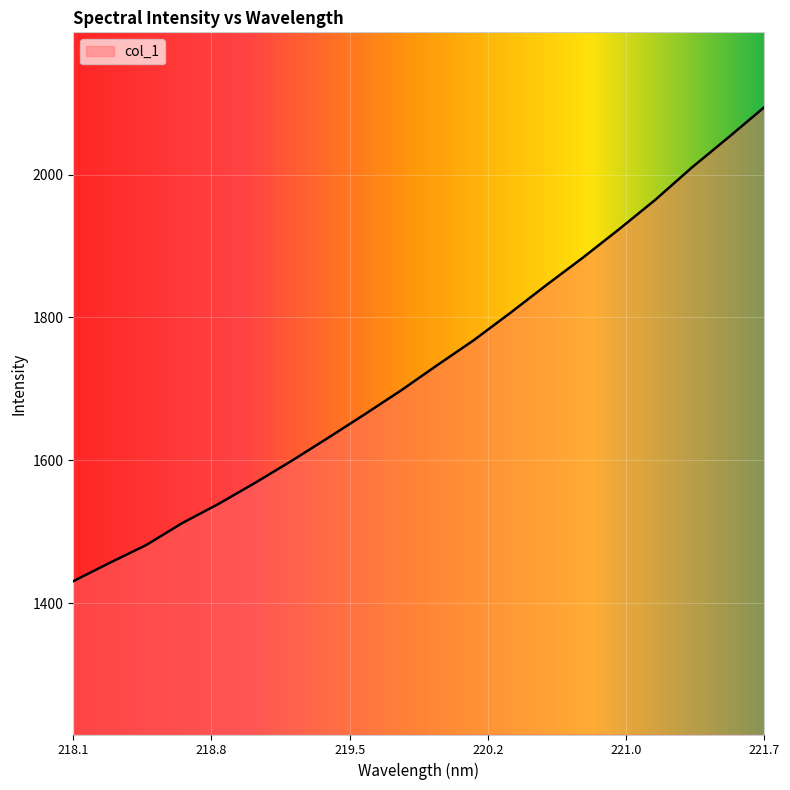

What is the greatest value displayed?

2094.5